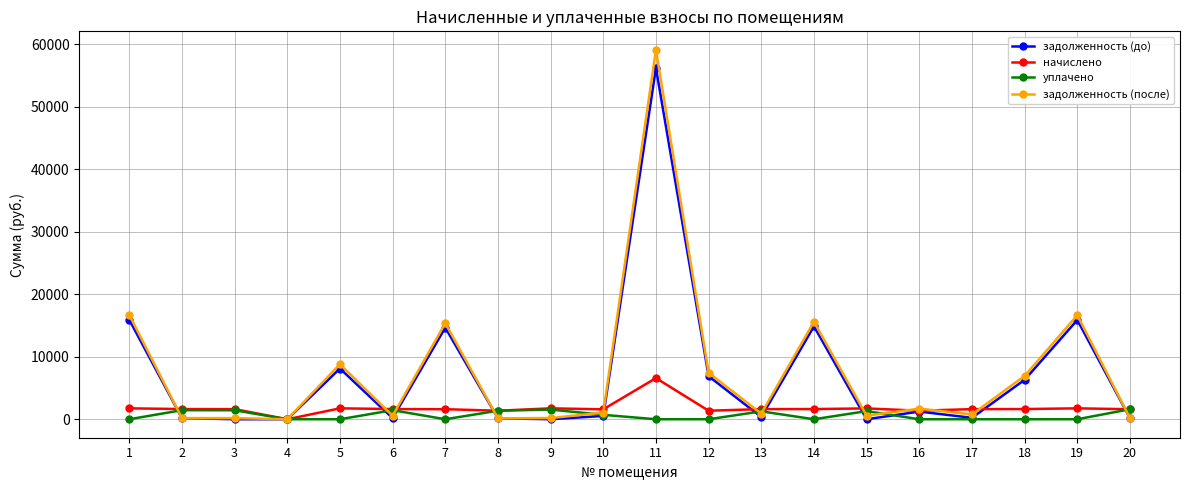

Which series ends up on top after the final intersection of задолженность (после) and начислено?

начислено